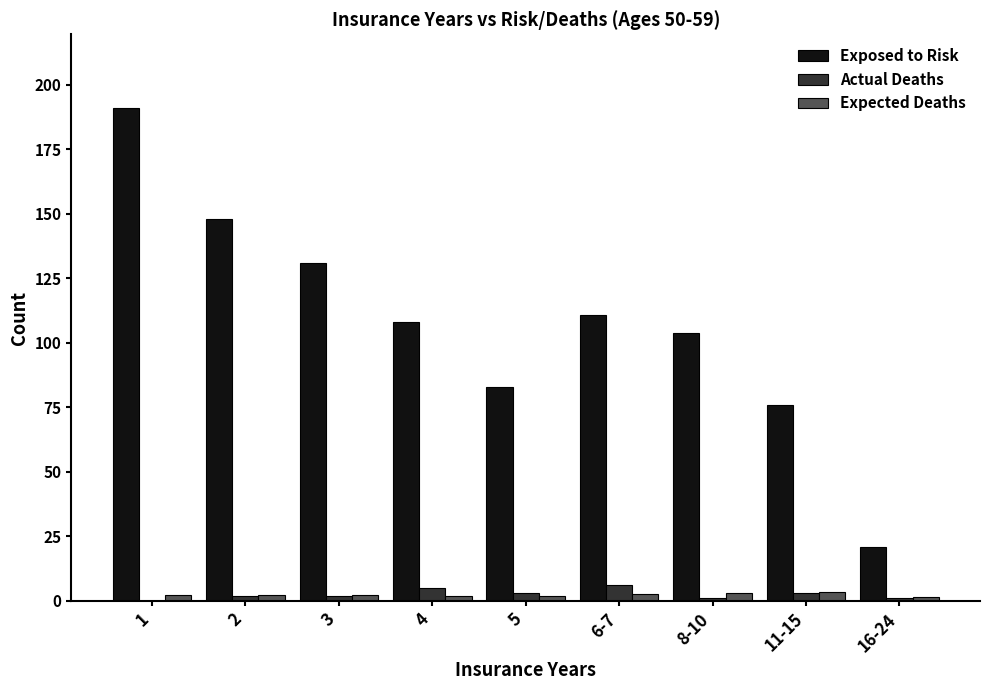

Which series changed the most between 11-15 and 16-24?

Exposed to Risk